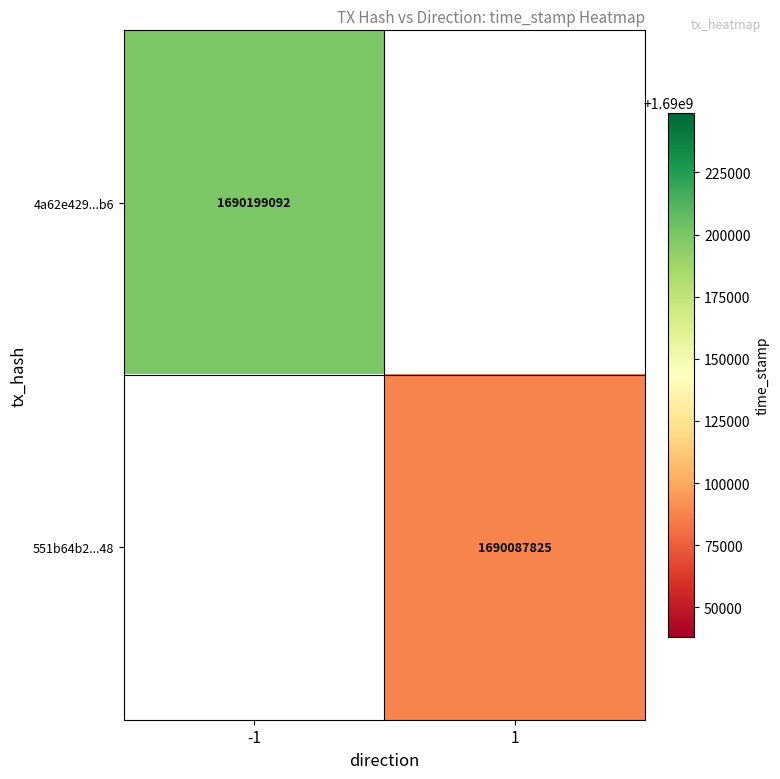

Count the number of categories in the chart.

2